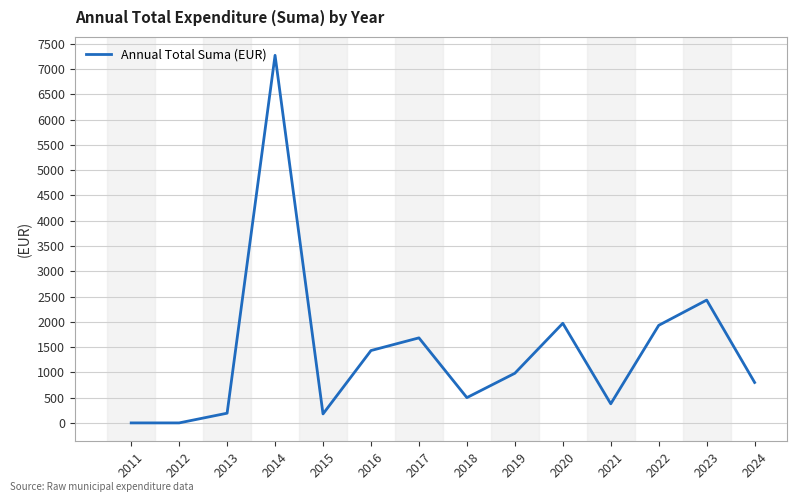

The chart shows a value of 192.0 at 2013. True or false?

True